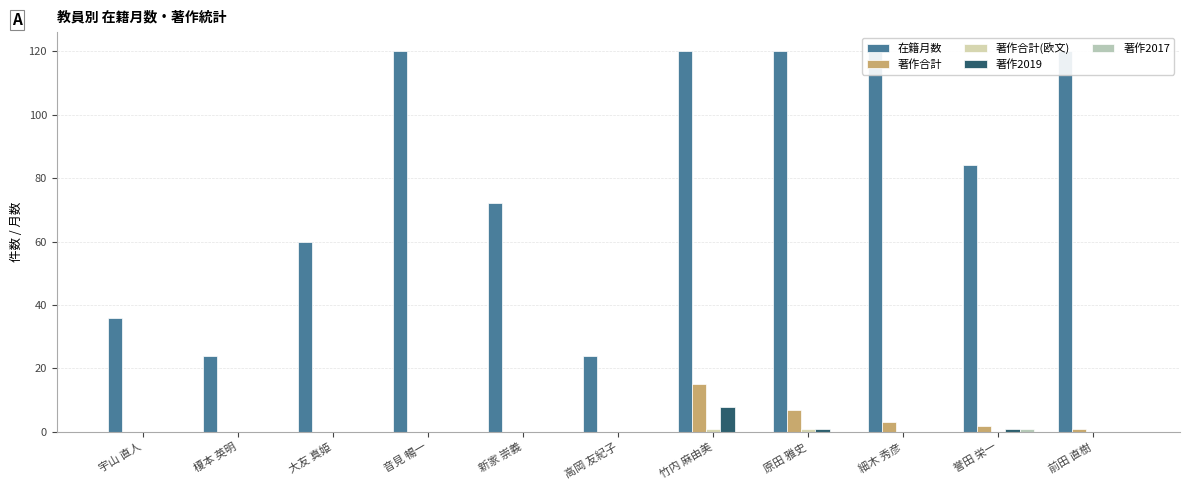

What is the total value across all series at 榎本 英明?

24